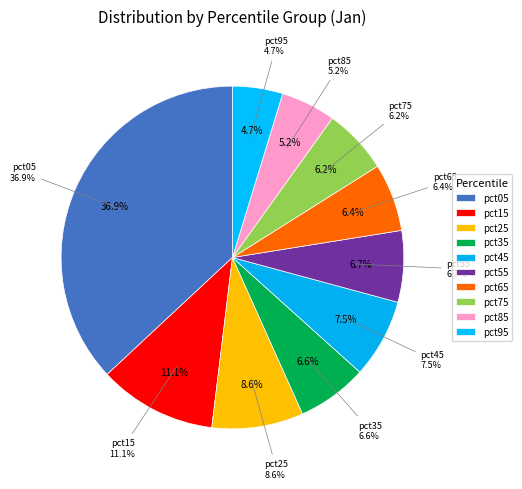

True or false: pct15 accounts for 21% of the total.

False